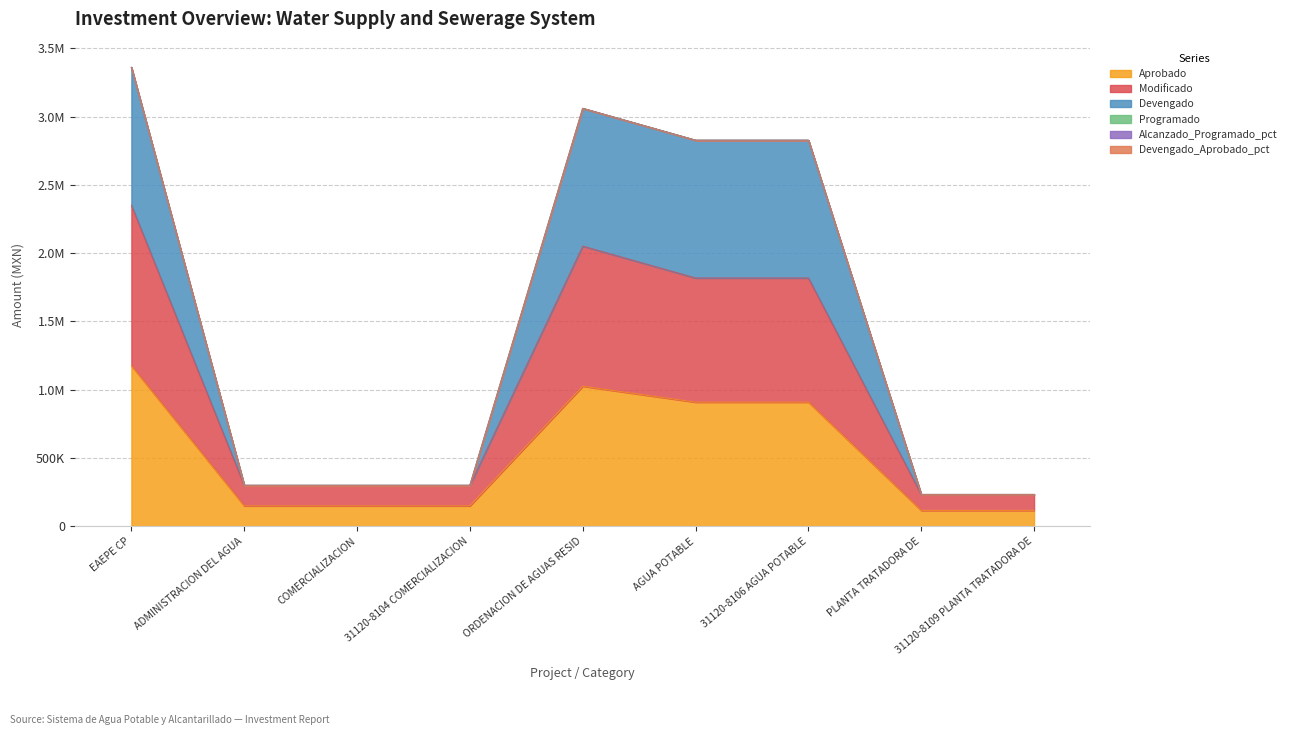

Where does the Devengado series first go above 300000?

EAEPE CP